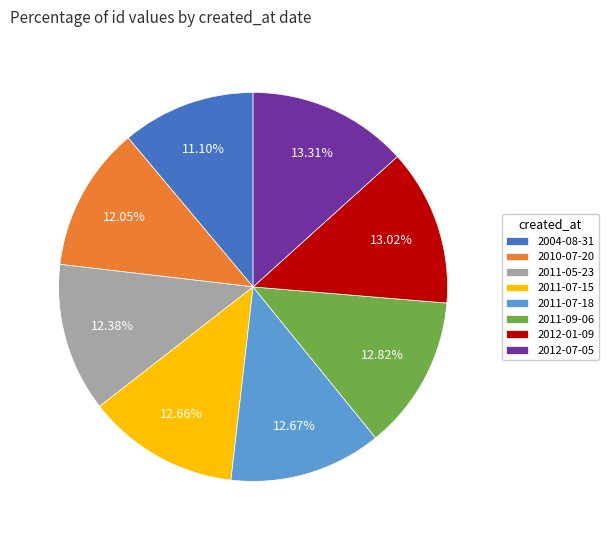

The 2012-07-05 slice represents 20% of the pie. True or false?

False